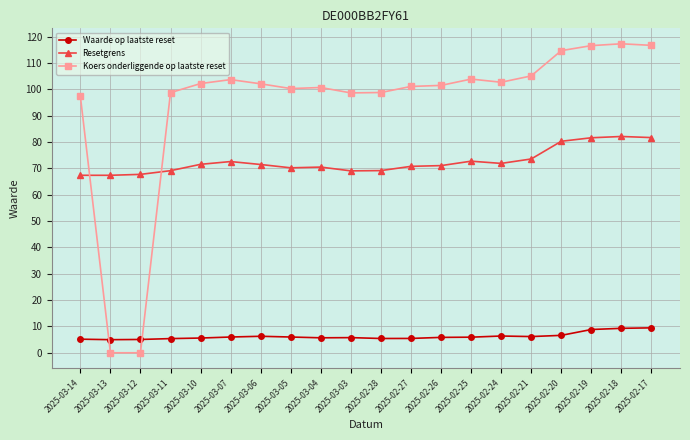

How many lines are shown in the chart?

3